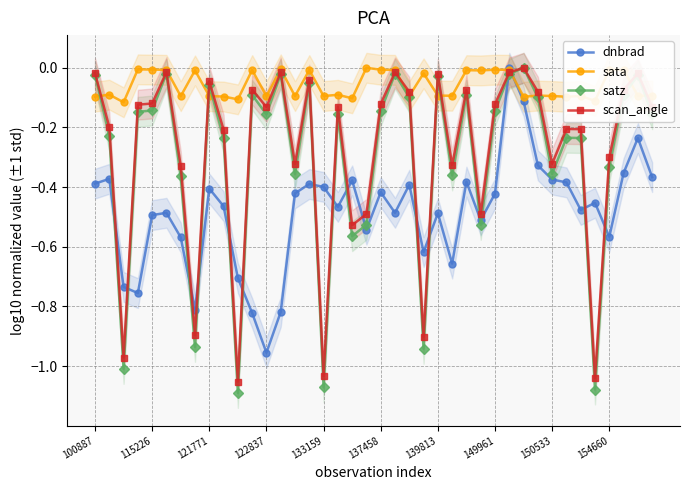

After their last crossing, which series has the higher values: dnbrad or scan_angle?

scan_angle